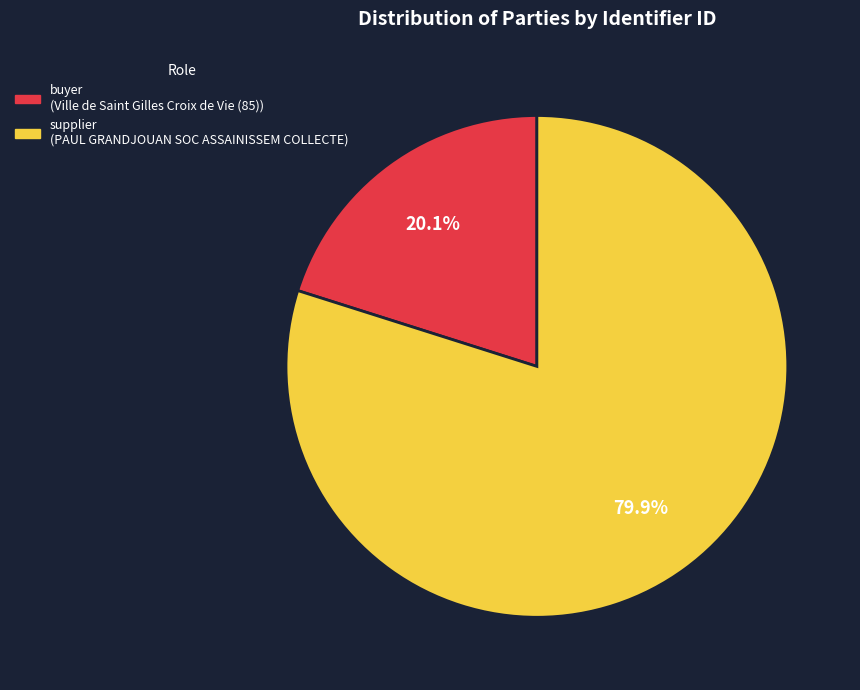

Does any single category account for the majority?

Yes